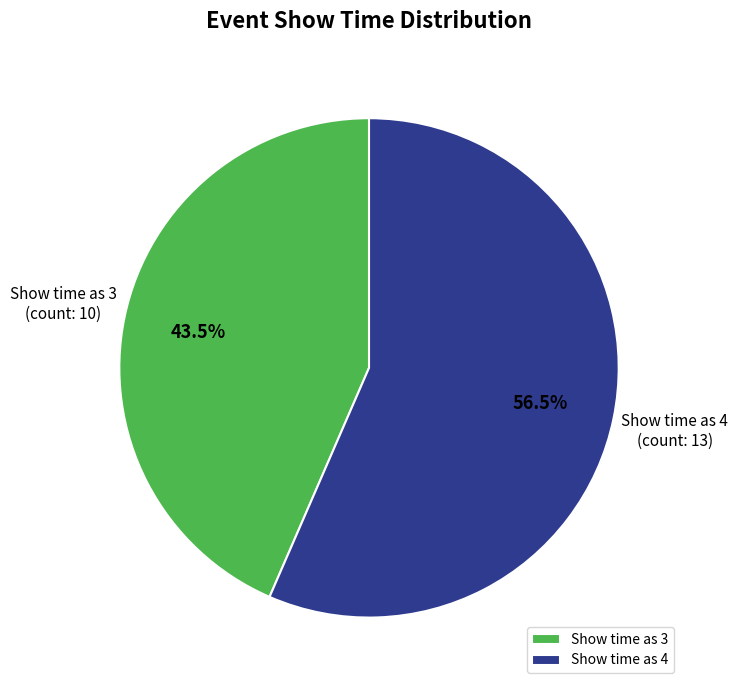

Between Show time as 4 and Show time as 3, which is larger?

Show time as 4